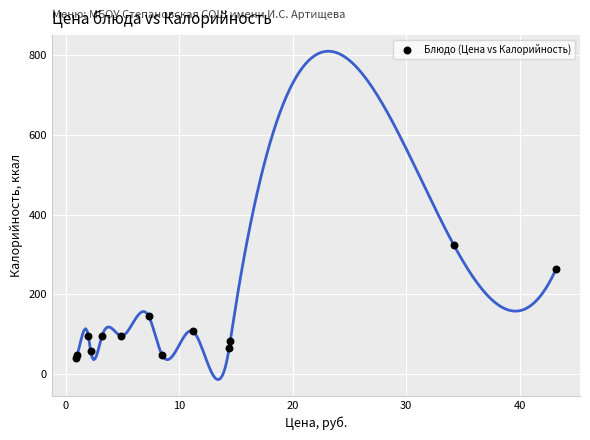

What Y value in the scatter plot is closest to 182?

145.7